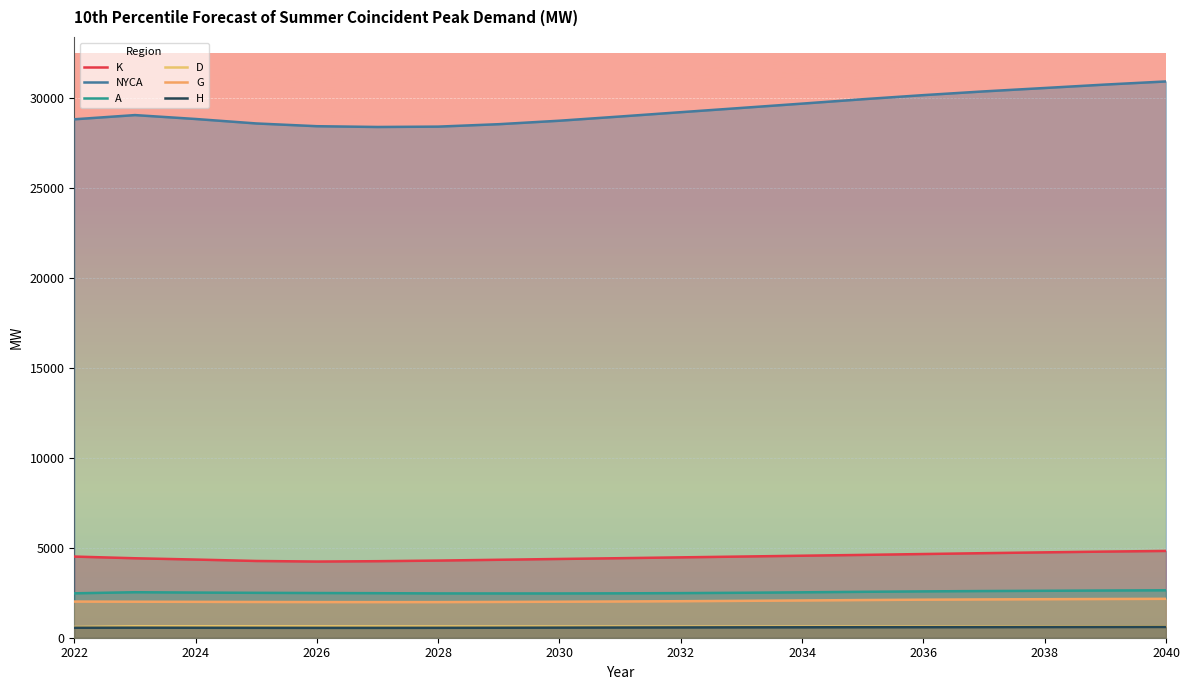

The value of K at 2024 is 6929. True or false?

False